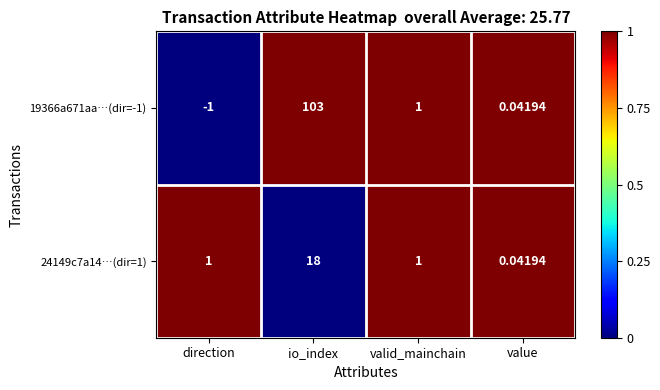

What is the maximum value shown in the chart?

103.0